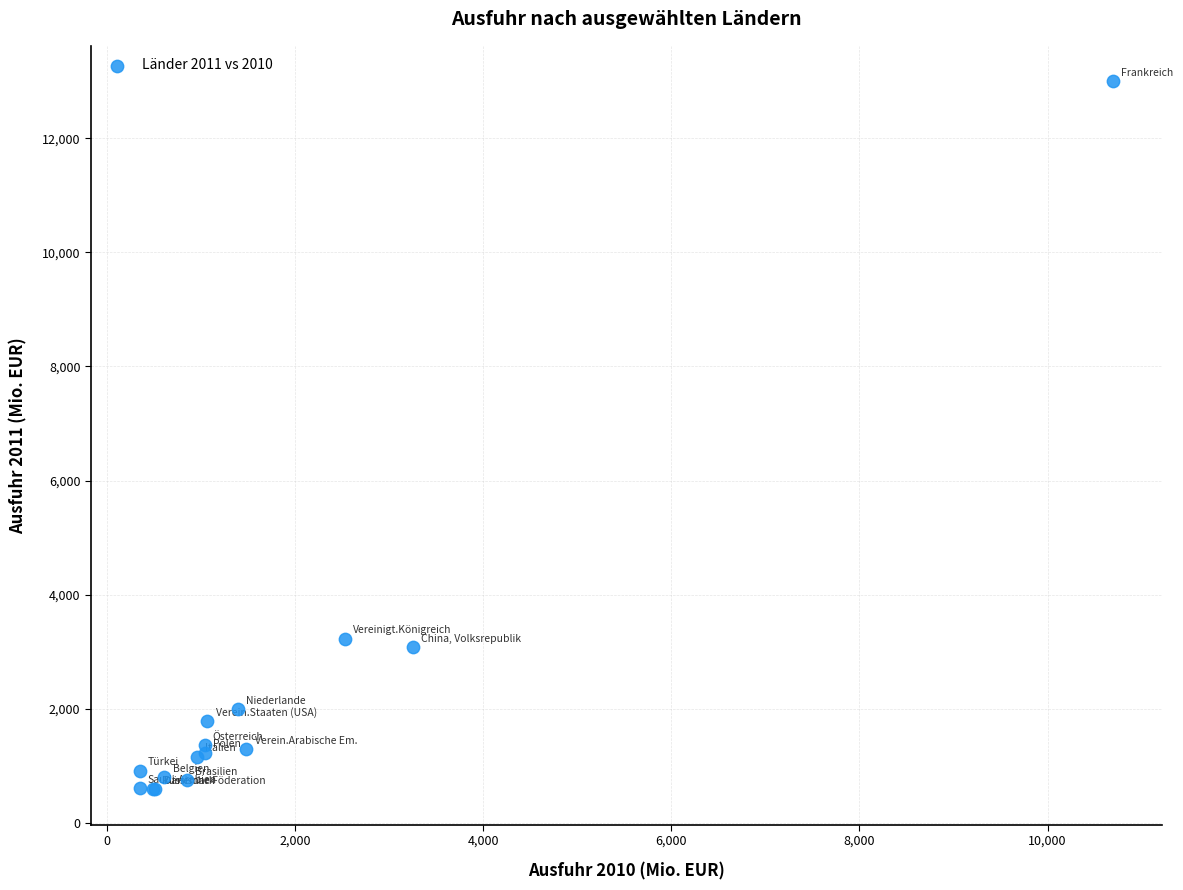

What Y value in the scatter plot is closest to 6793?

3221.3